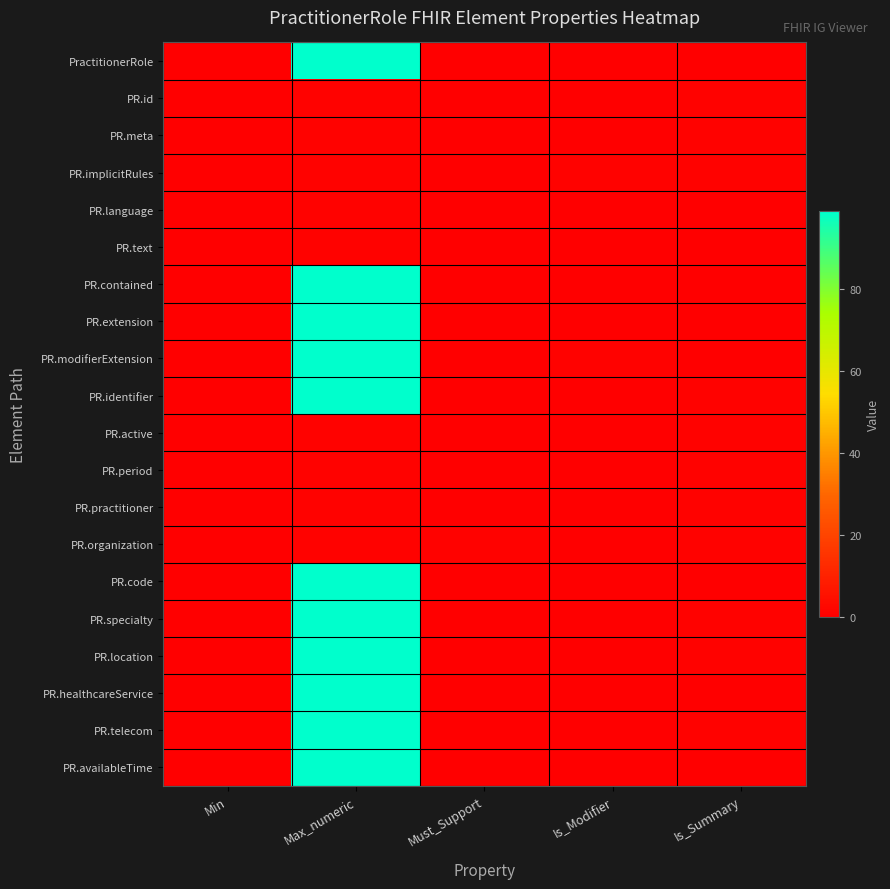

At how many categories does at least one series exceed 10?

1